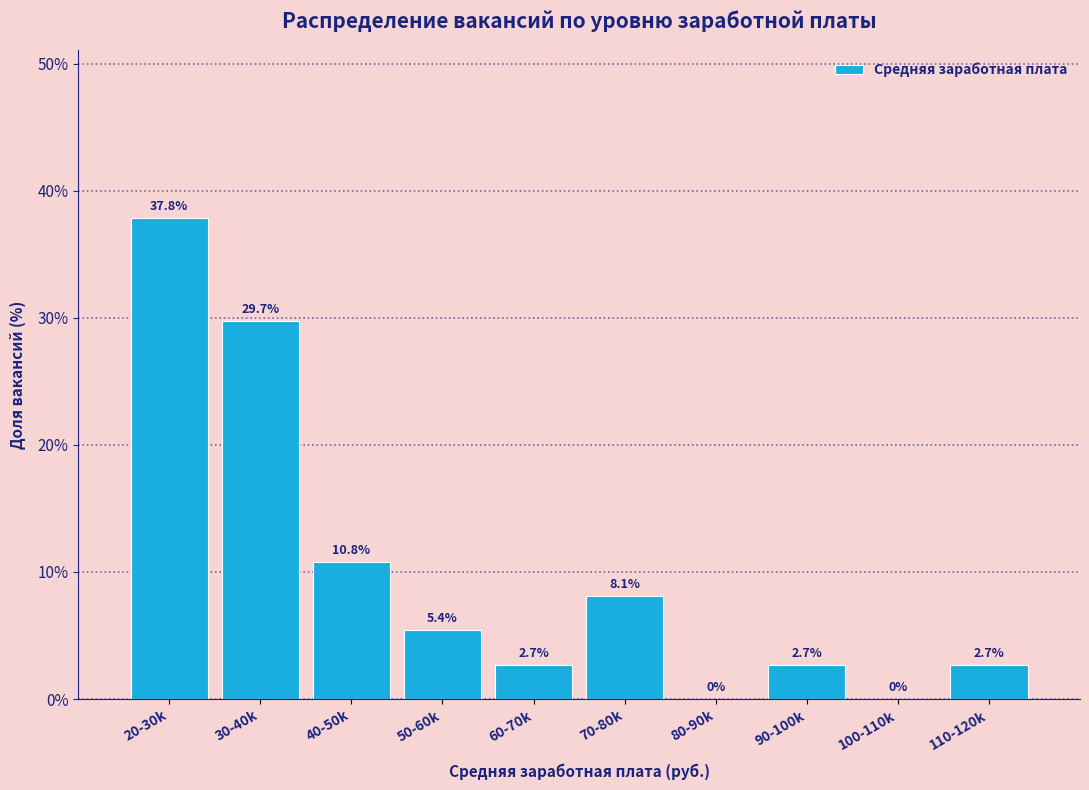

Reading left to right, list all the values displayed in this chart.

20-30k=37.8	30-40k=29.7	40-50k=10.8	50-60k=5.4	60-70k=2.7	70-80k=8.1	80-90k=0.0	90-100k=2.7	100-110k=0.0	110-120k=2.7